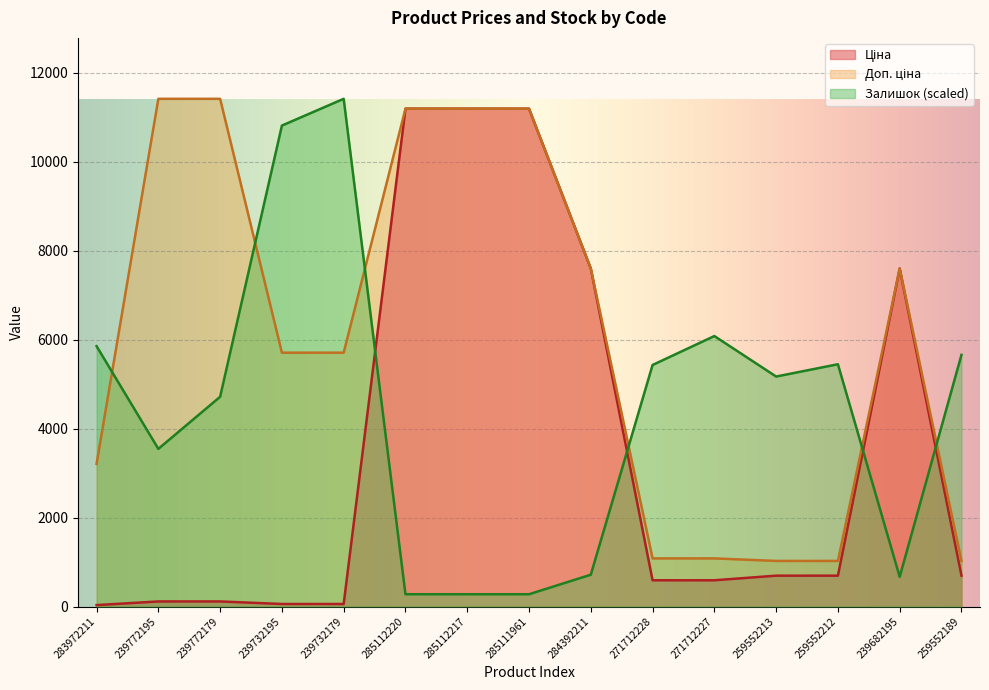

List the series in order of their peak value, highest first.

Залишок, Доп. ціна, Ціна